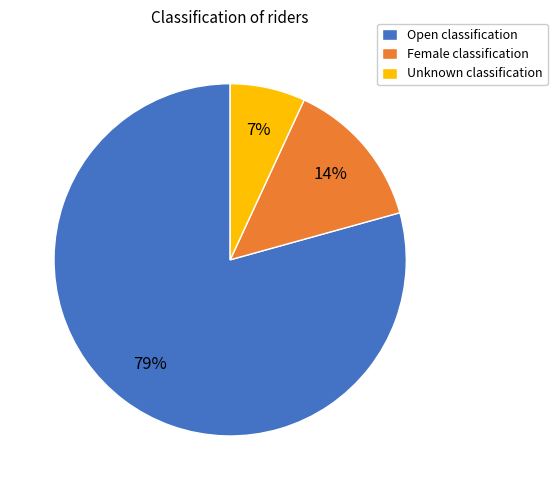

Does Open account for over 50% of the chart?

Yes